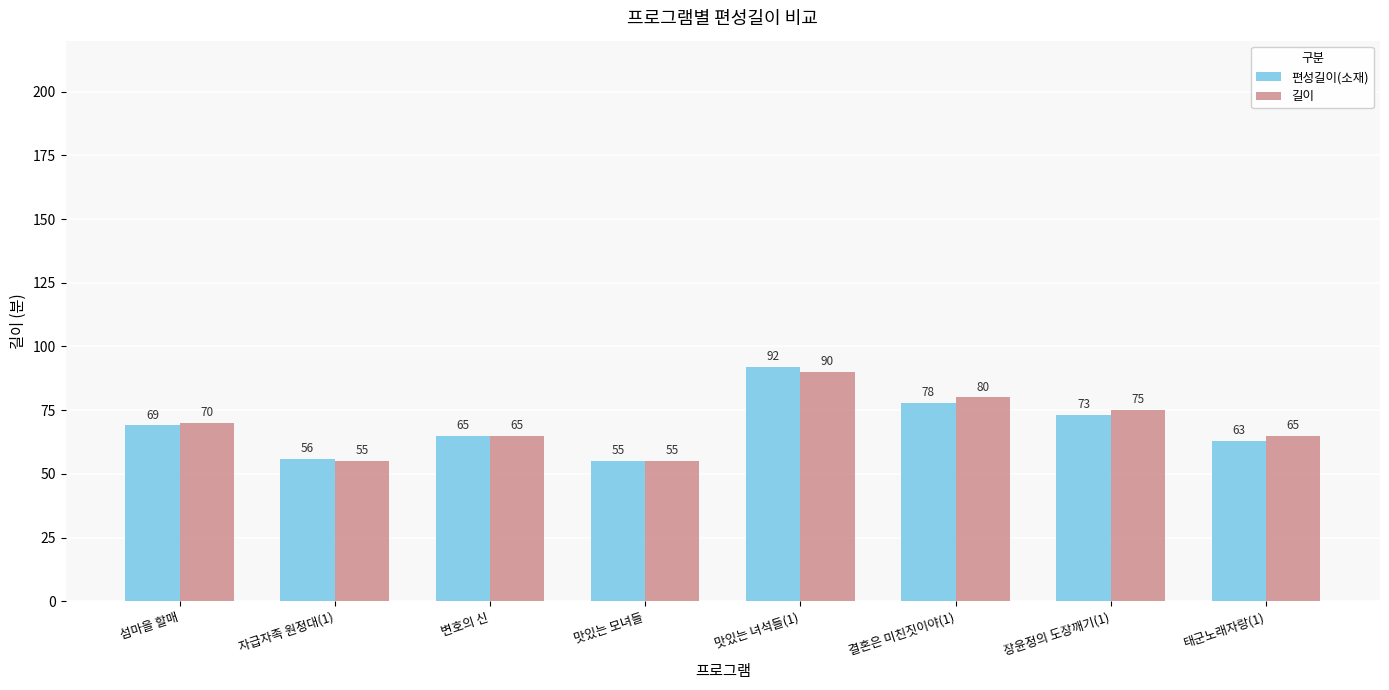

Reading left to right, what are all the values shown in this chart?

편성길이(소재): 69	56	65	55	92	78	73	63
길이: 70	55	65	55	90	80	75	65